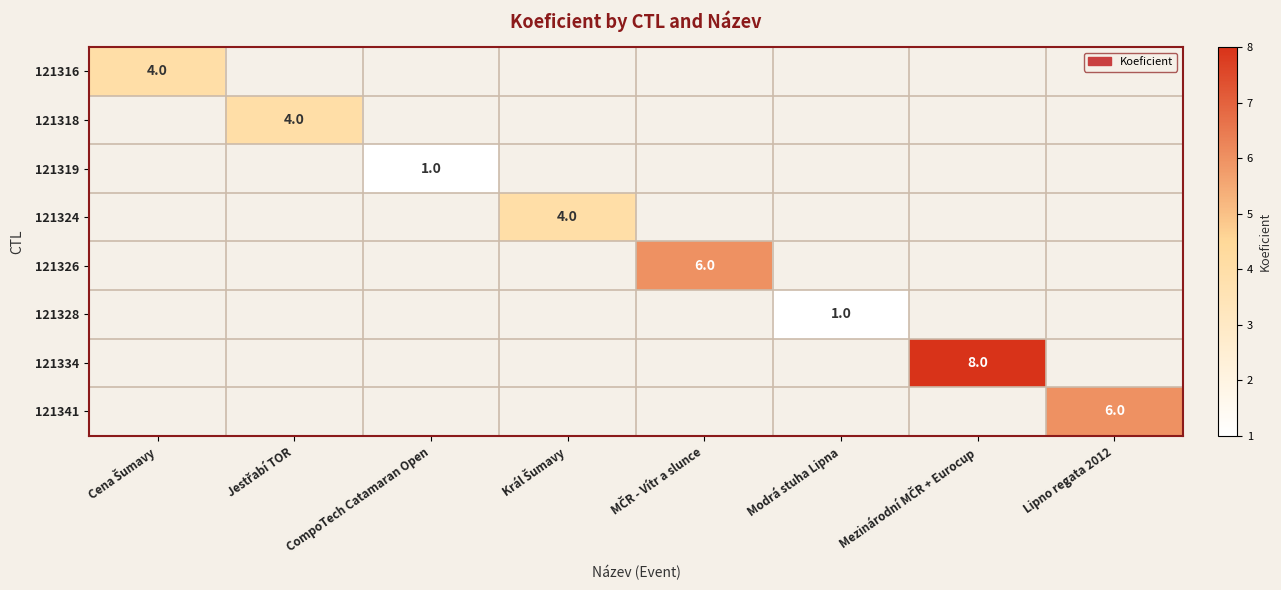

At which category is the sum across all series the highest?

Mezinárodní MČR + Eurocup